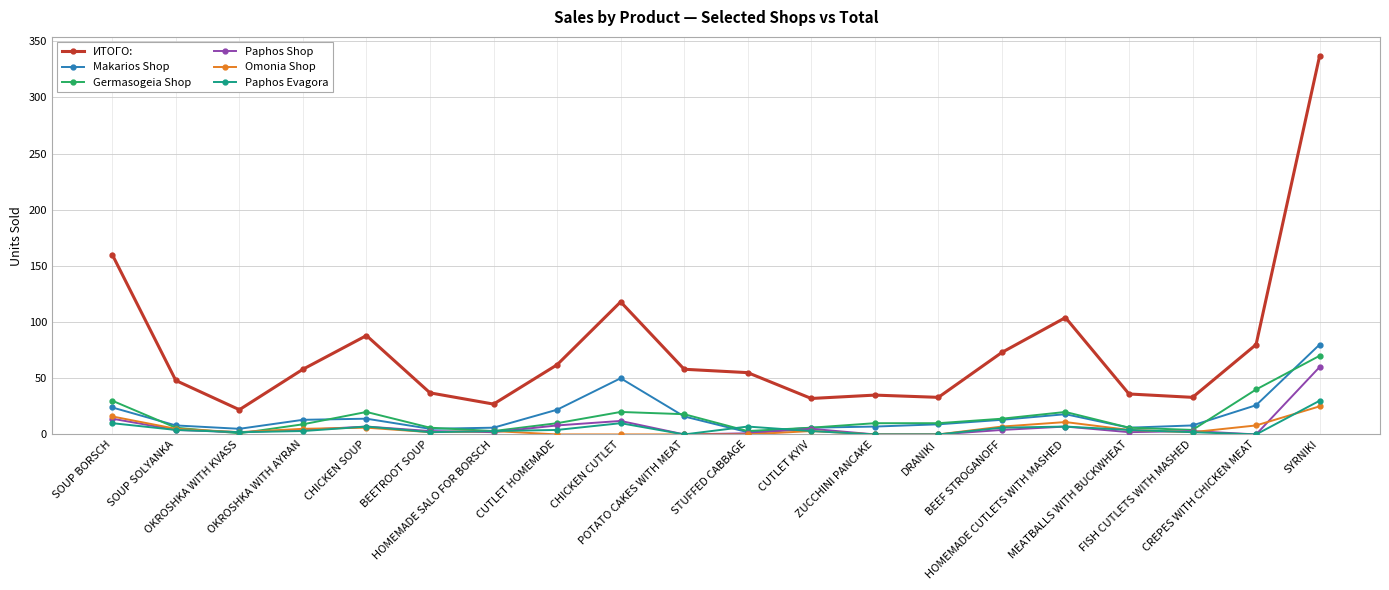

True or false: Paphos Evagora and ИТОГО: intersect in this chart.

False